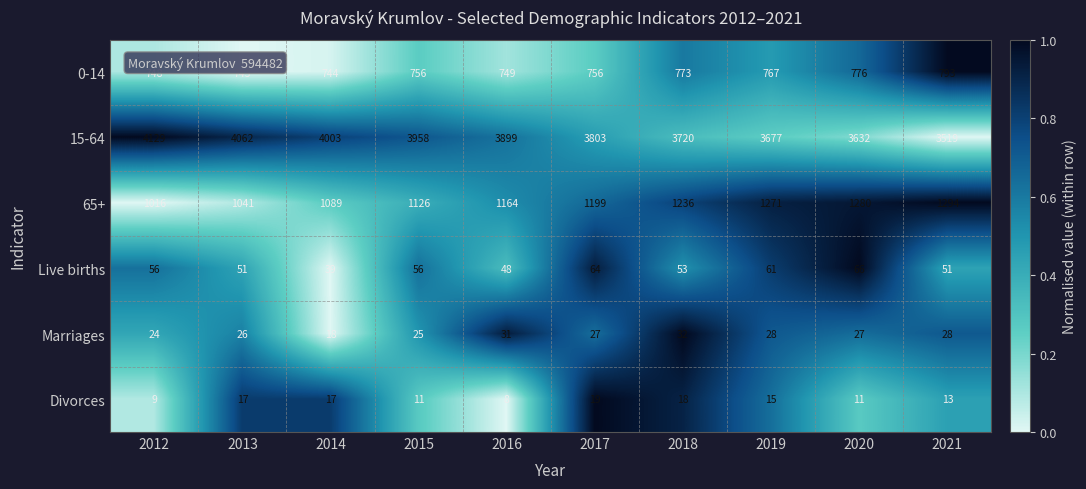

Is the value of Marriages at 2020 greater than the value of Live births at 2012?

No